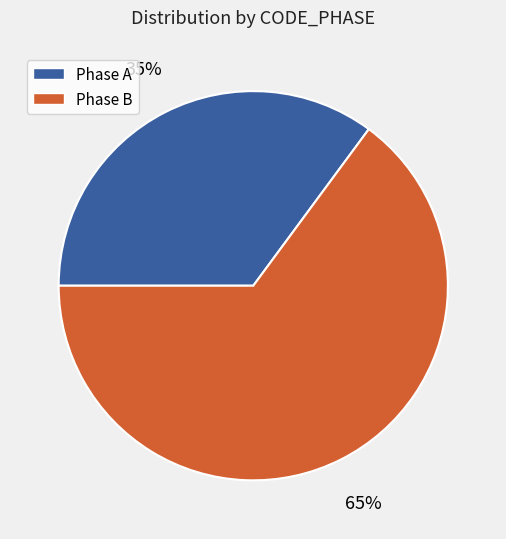

To the nearest percent, what is the difference between the largest and smallest slice percentages?

30%